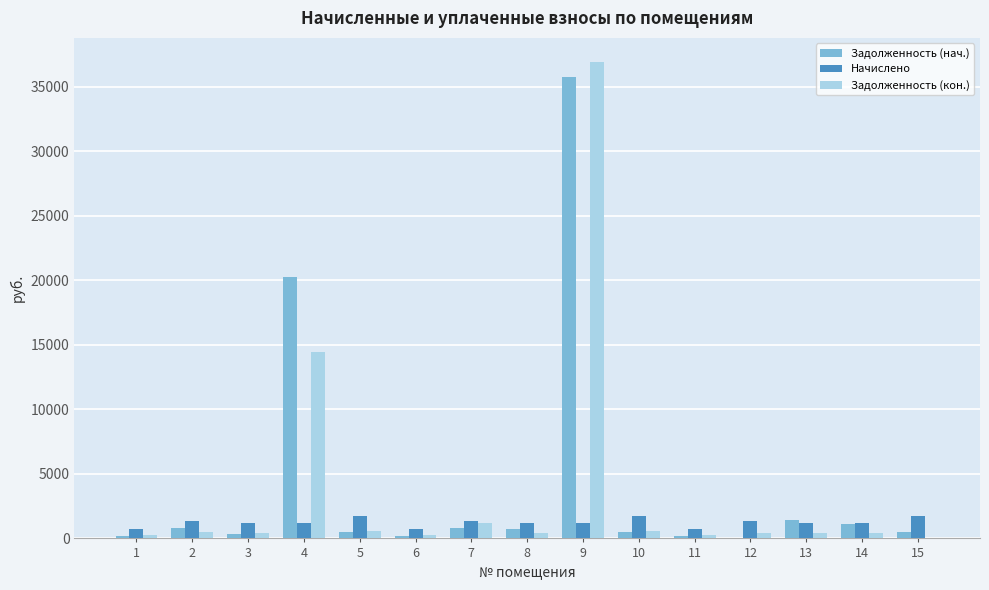

Is it true that Задолженность (кон.) equals 19404.8 at 4?

False